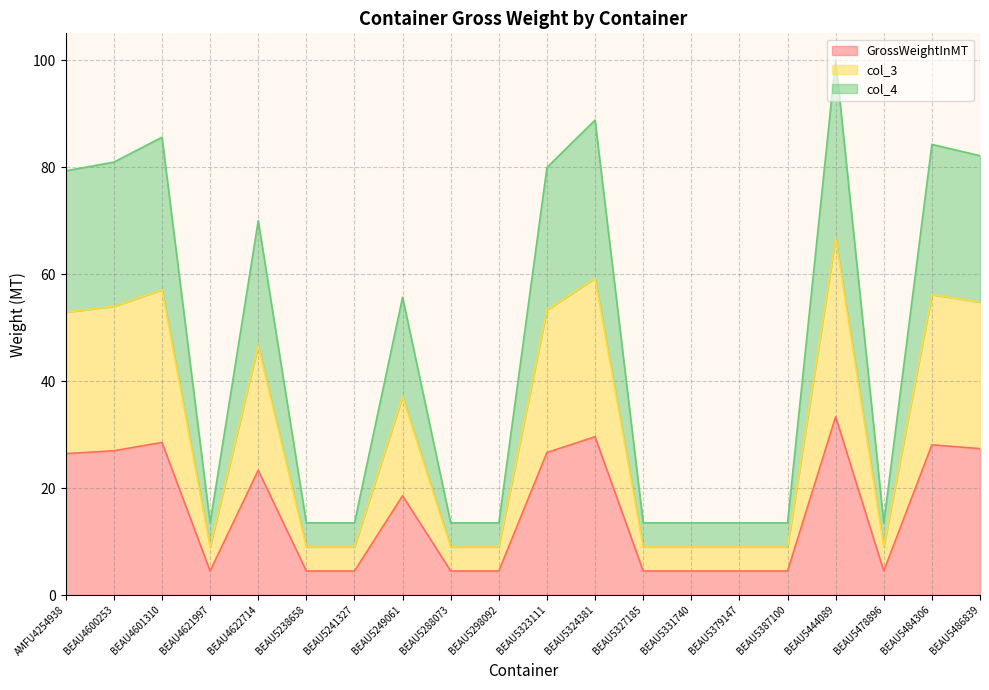

What is the total value across all series at BEAU5288073?

13.5